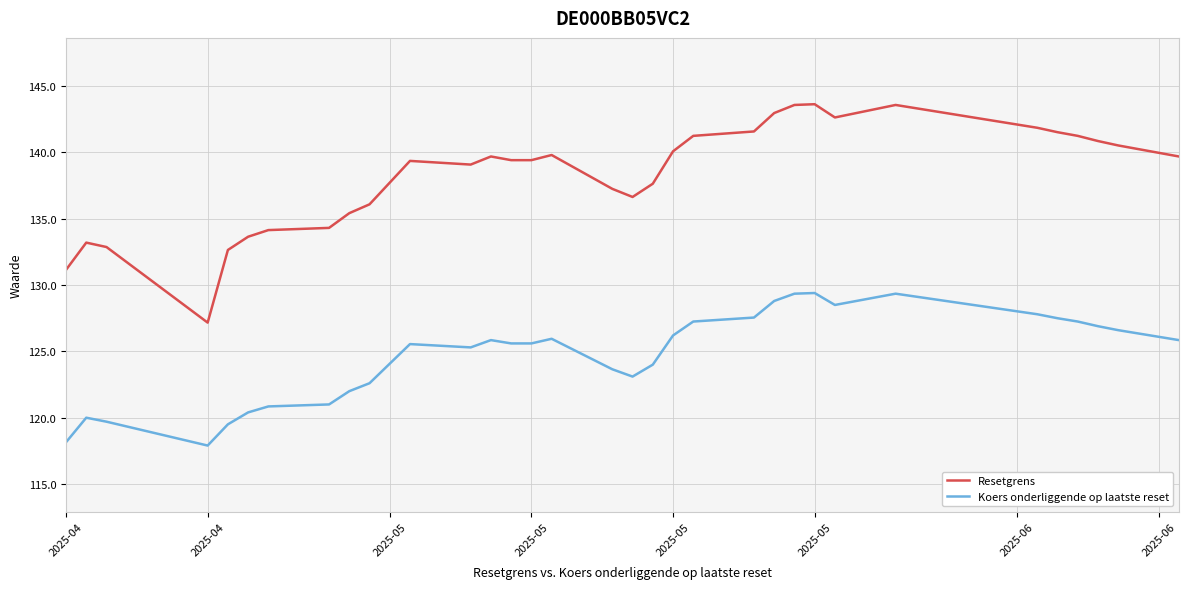

Which series has the widest spread of values?

Resetgrens